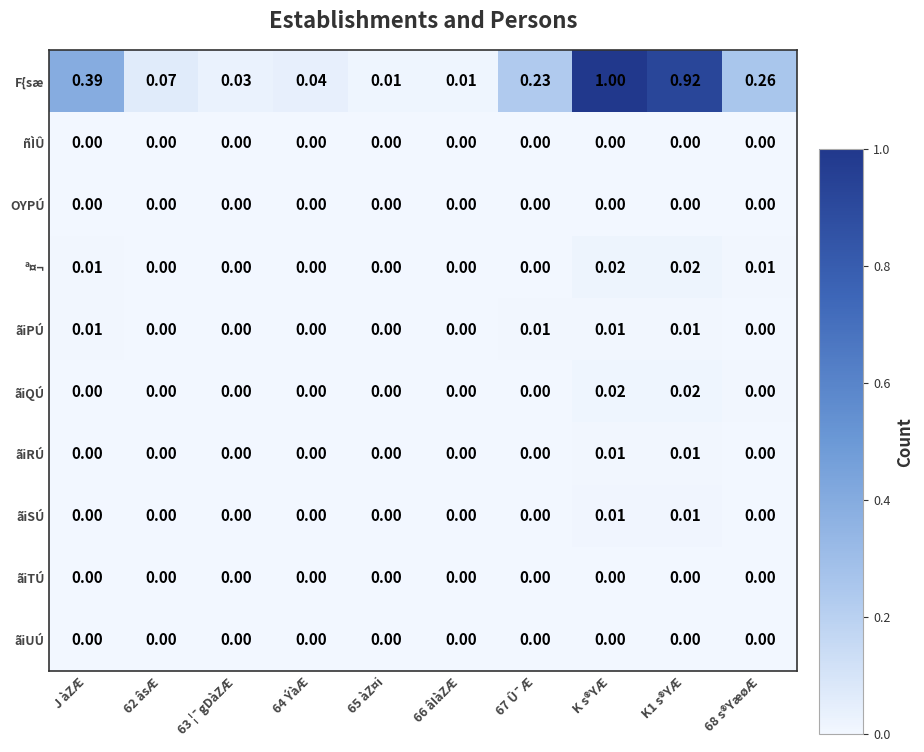

At which category does the chart reach its peak across all series?

K s®YÆ